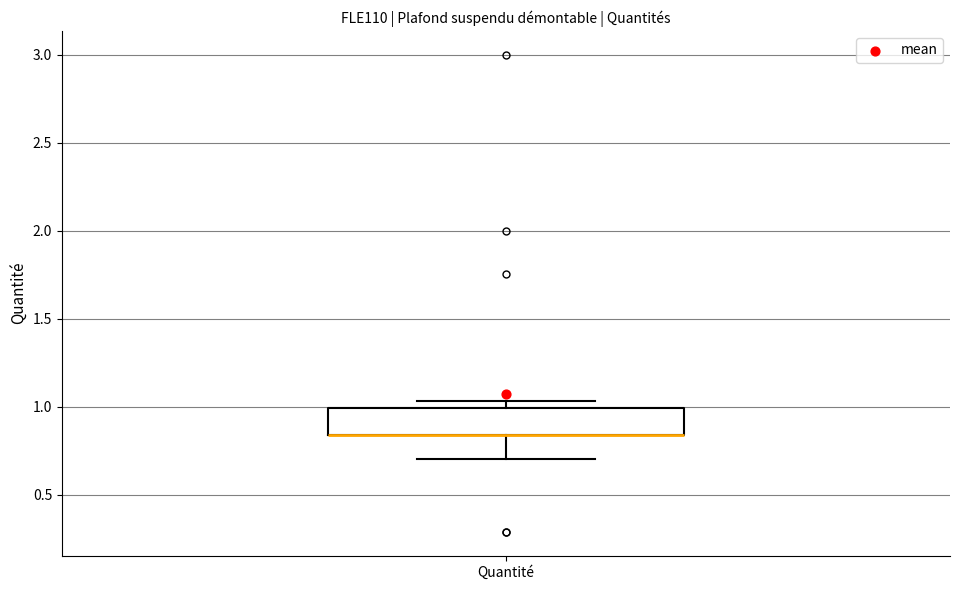

Transcribe this box plot: give where the median line is, the range the box spans, and where the two whiskers end, as read against the y-axis. The values are not printed on the chart, so give them approximately, as read against the axis.

median 0.85 (drawn on the box's lower edge), box 0.85 to 1.00, whiskers 0.70 to 1.05